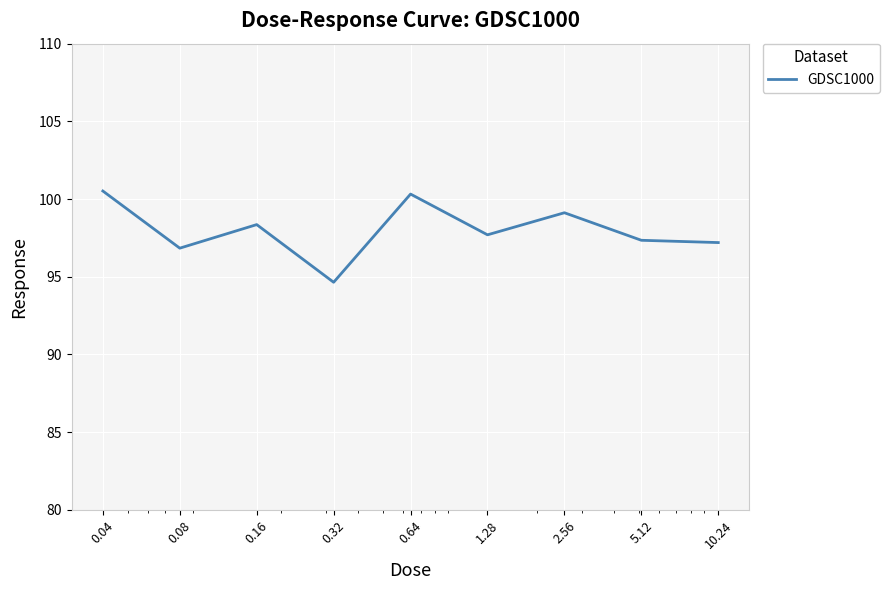

How many values are below 97?

2